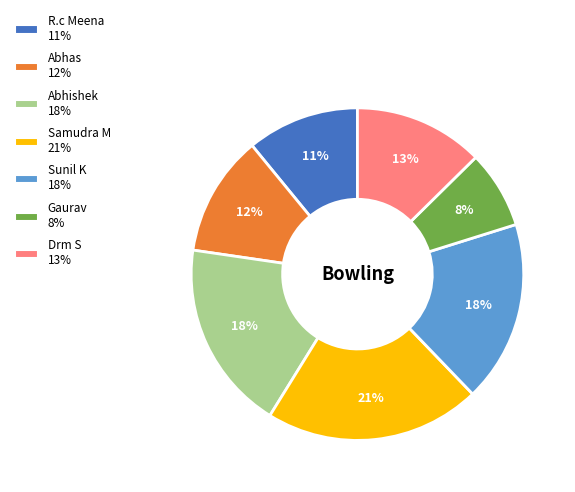

True or false: Samudra M accounts for 21% of the total.

True